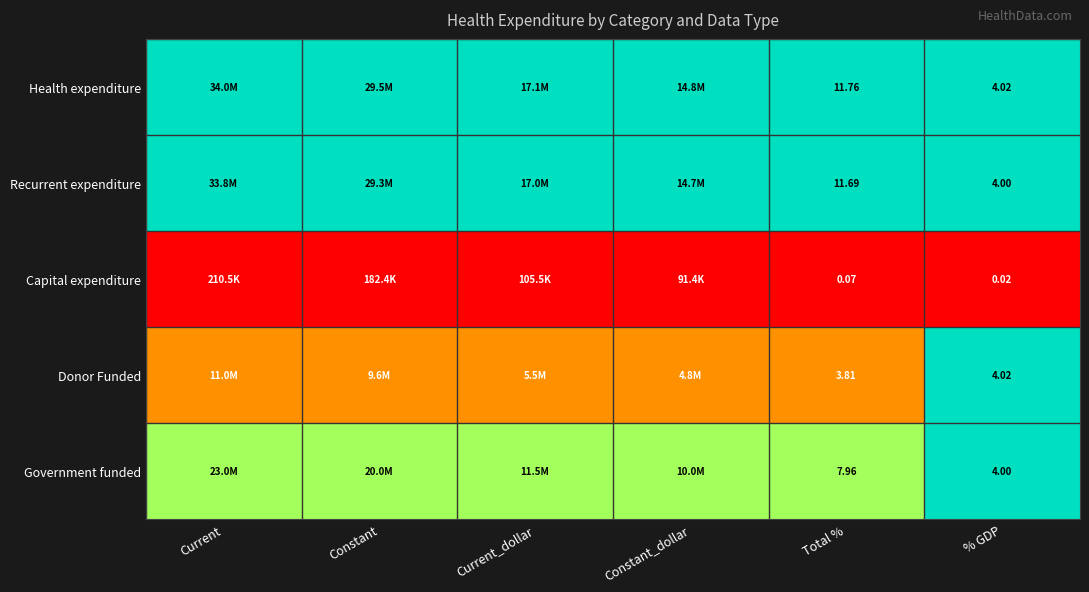

At Total %, list the series in order from largest to smallest.

Health expenditure, Recurrent expenditure, Government funded, Donor Funded, Capital expenditure